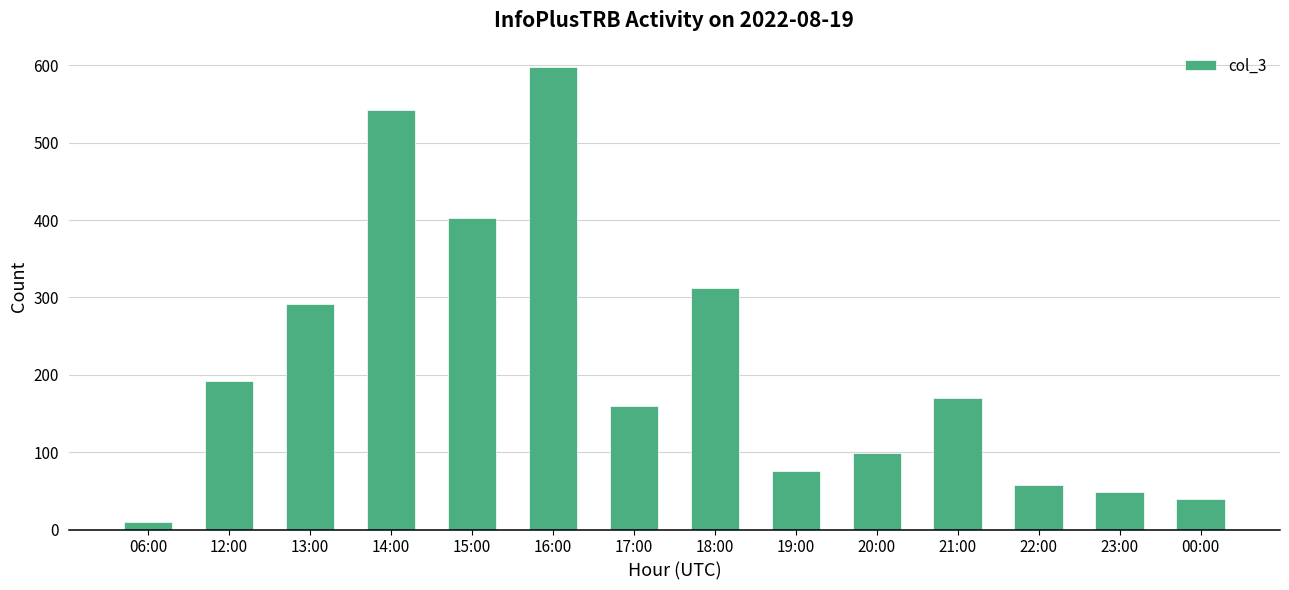

What is the difference between the maximum and minimum values?

588